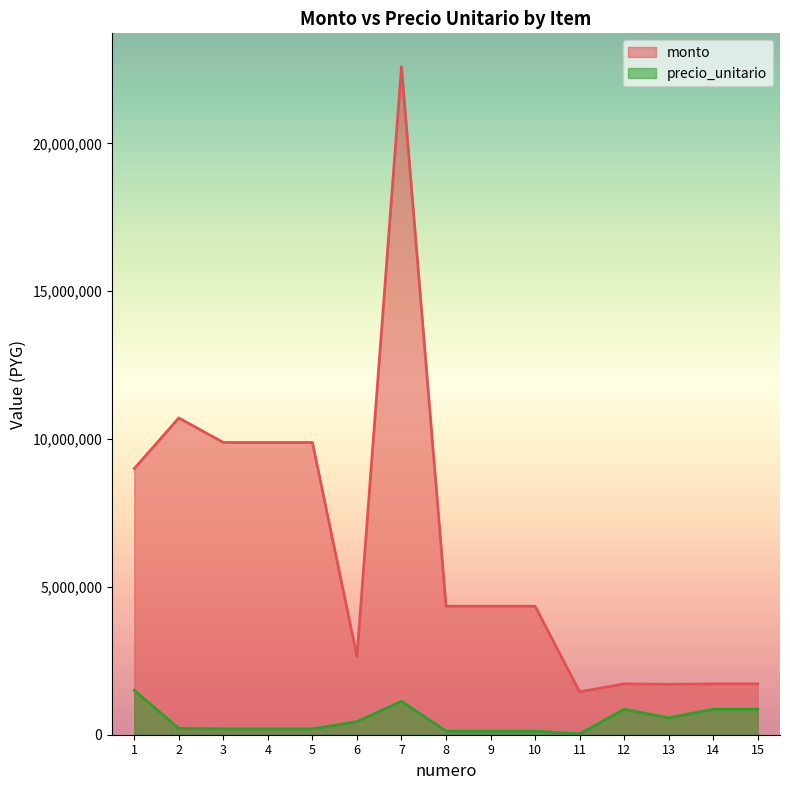

How many lines are shown in the chart?

2